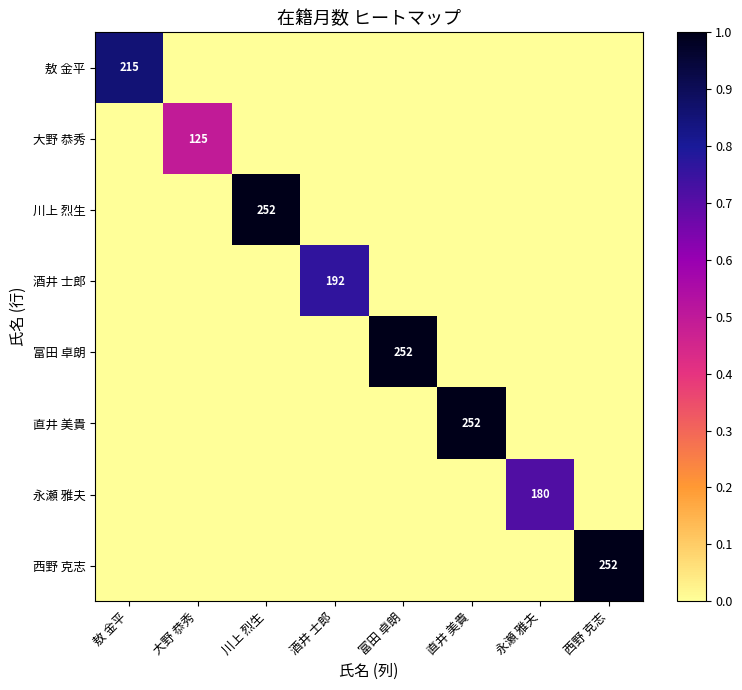

Between 富田 卓朗 and 永瀬 雅夫, which is larger?

富田 卓朗